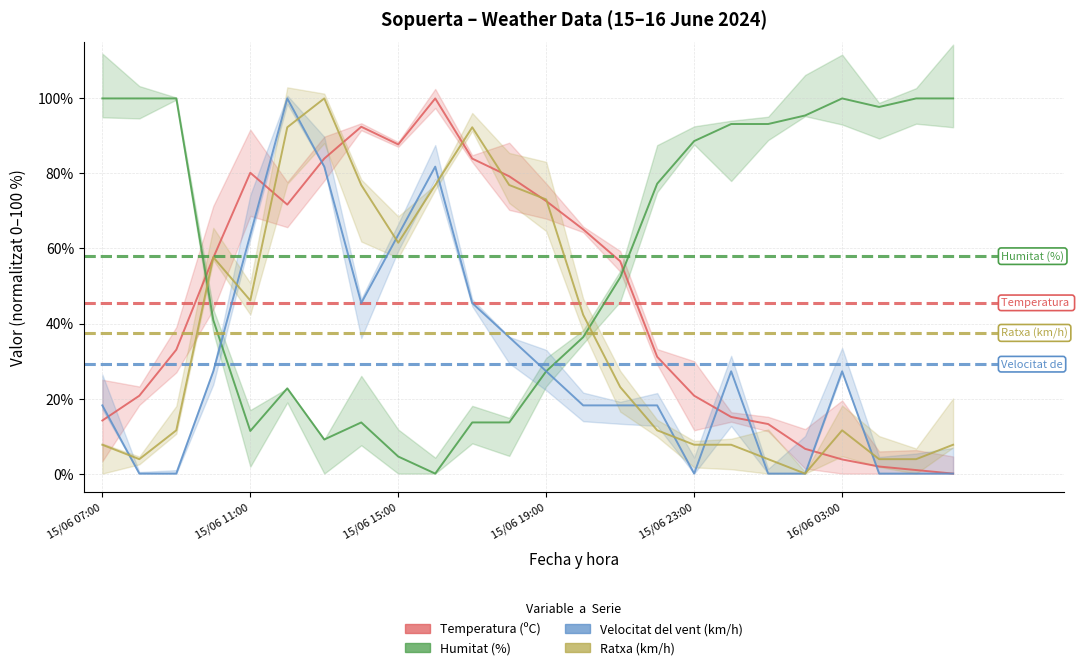

Which category has the highest value across all series?

9